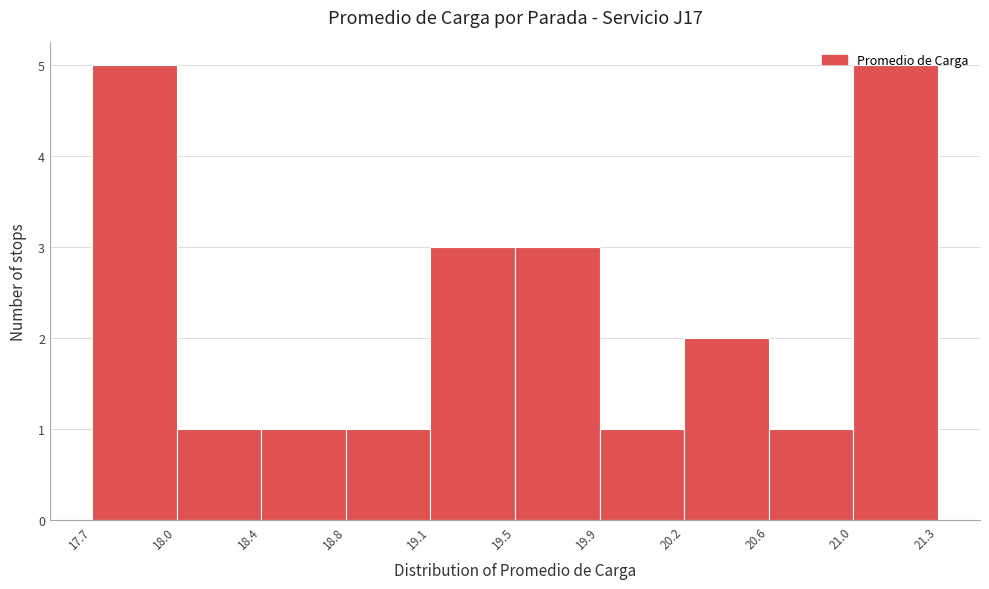

Reading left to right, list every bar in this chart as the range it spans on the x-axis followed by its height. The values are not printed on the chart, so give them approximately, as read against the axis.

17.7 to 18.0: 5
18.0 to 18.4: 1
18.4 to 18.8: 1
18.8 to 19.1: 1
19.1 to 19.5: 3
19.5 to 19.9: 3
19.9 to 20.2: 1
20.2 to 20.6: 2
20.6 to 21.0: 1
21.0 to 21.3: 5